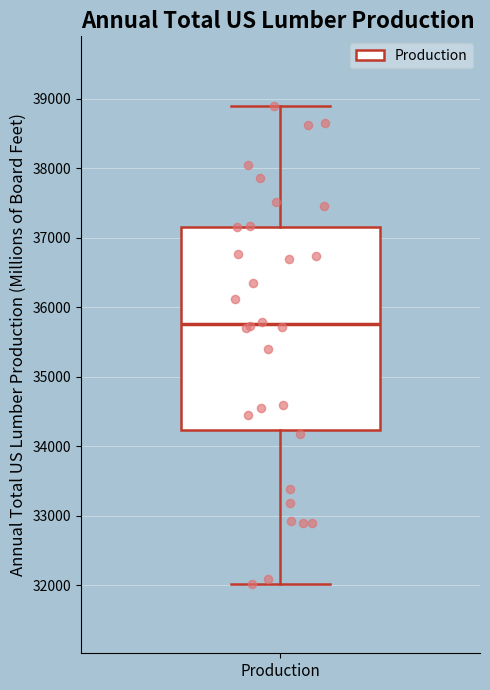

Where is the lower edge of the box for Production on the y-axis? The values are not printed on the chart, so give them approximately, as read against the axis.

34200